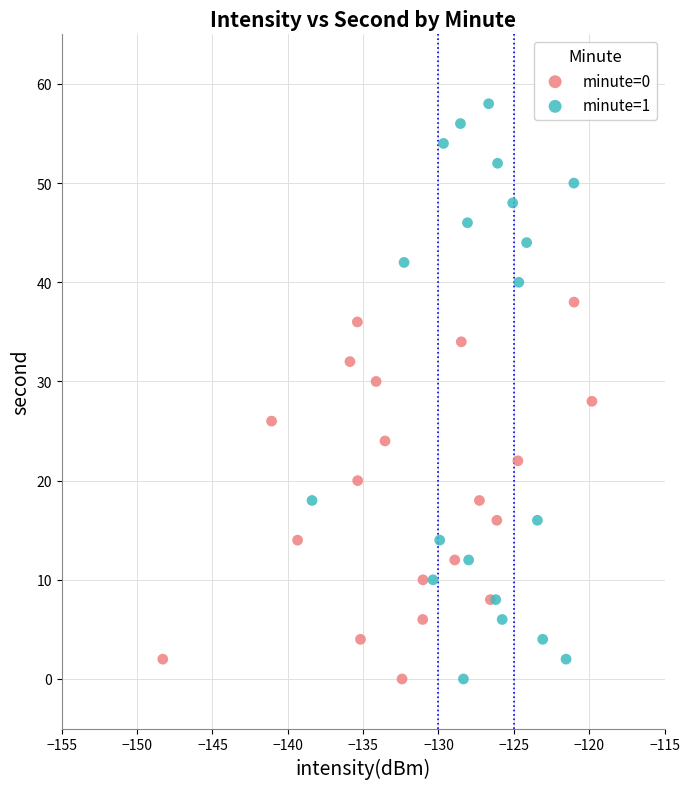

Which series has the largest Y range (max minus min)?

minute=1